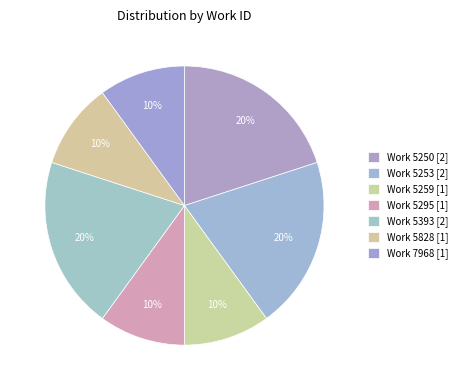

How many slices are in this pie chart?

7